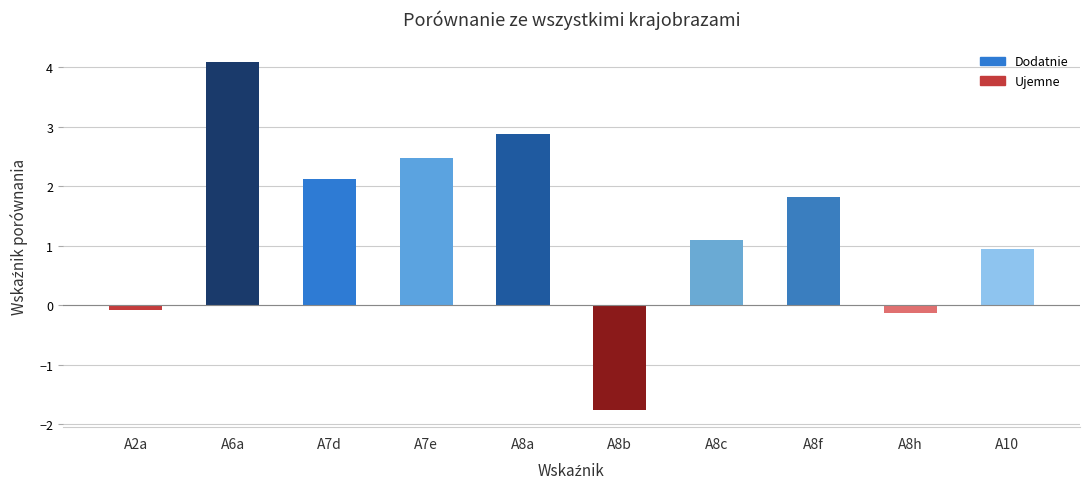

Reading left to right, transcribe all the data shown in this chart.

-0.1	4.1	2.1	2.5	2.9	-1.8	1.1	1.8	-0.1	0.9